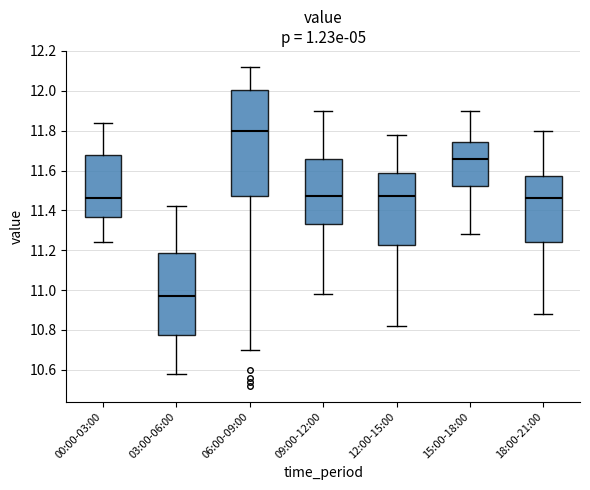

Reading left to right, read every box against the y-axis: the position of its median line, the range the box covers, and the ends of its whiskers. The values are not printed on the chart, so give them approximately, as read against the axis.

00:00-03:00: median 11.46, box 11.36 to 11.68, whiskers 11.24 to 11.84
03:00-06:00: median 10.98, box 10.78 to 11.18, whiskers 10.58 to 11.42
06:00-09:00: median 11.80, box 11.48 to 12.00, whiskers 10.70 to 12.12
09:00-12:00: median 11.48, box 11.34 to 11.66, whiskers 10.98 to 11.90
12:00-15:00: median 11.48, box 11.22 to 11.58, whiskers 10.82 to 11.78
15:00-18:00: median 11.66, box 11.52 to 11.74, whiskers 11.28 to 11.90
18:00-21:00: median 11.46, box 11.24 to 11.58, whiskers 10.88 to 11.80